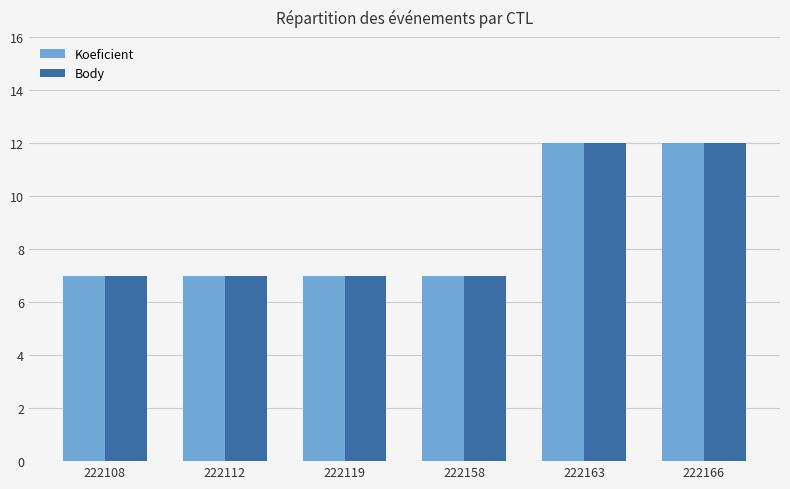

How many Body values are between 7 and 12?

6